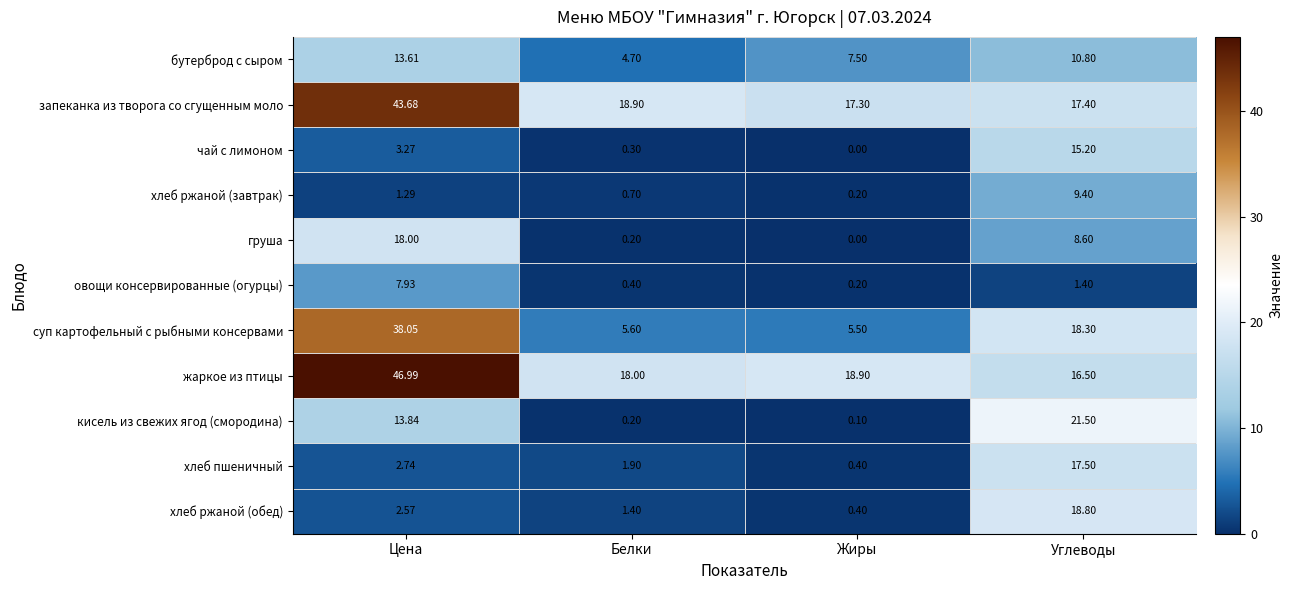

Count the number of categories in the chart.

4